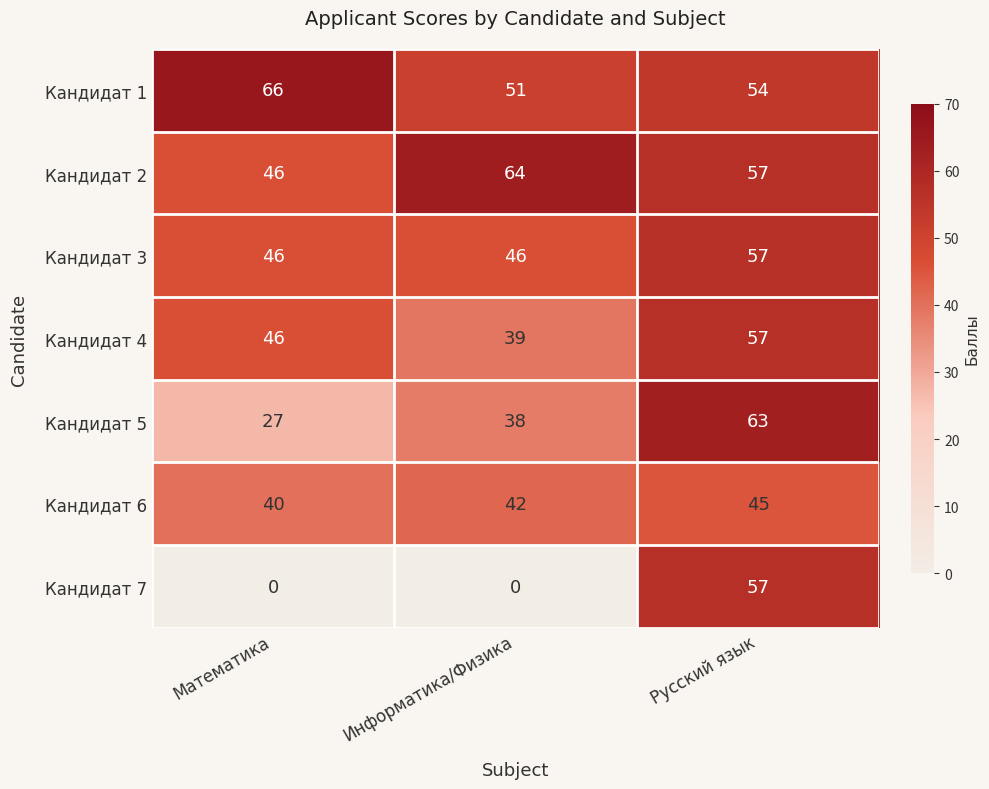

At how many categories does at least one series exceed 60?

3